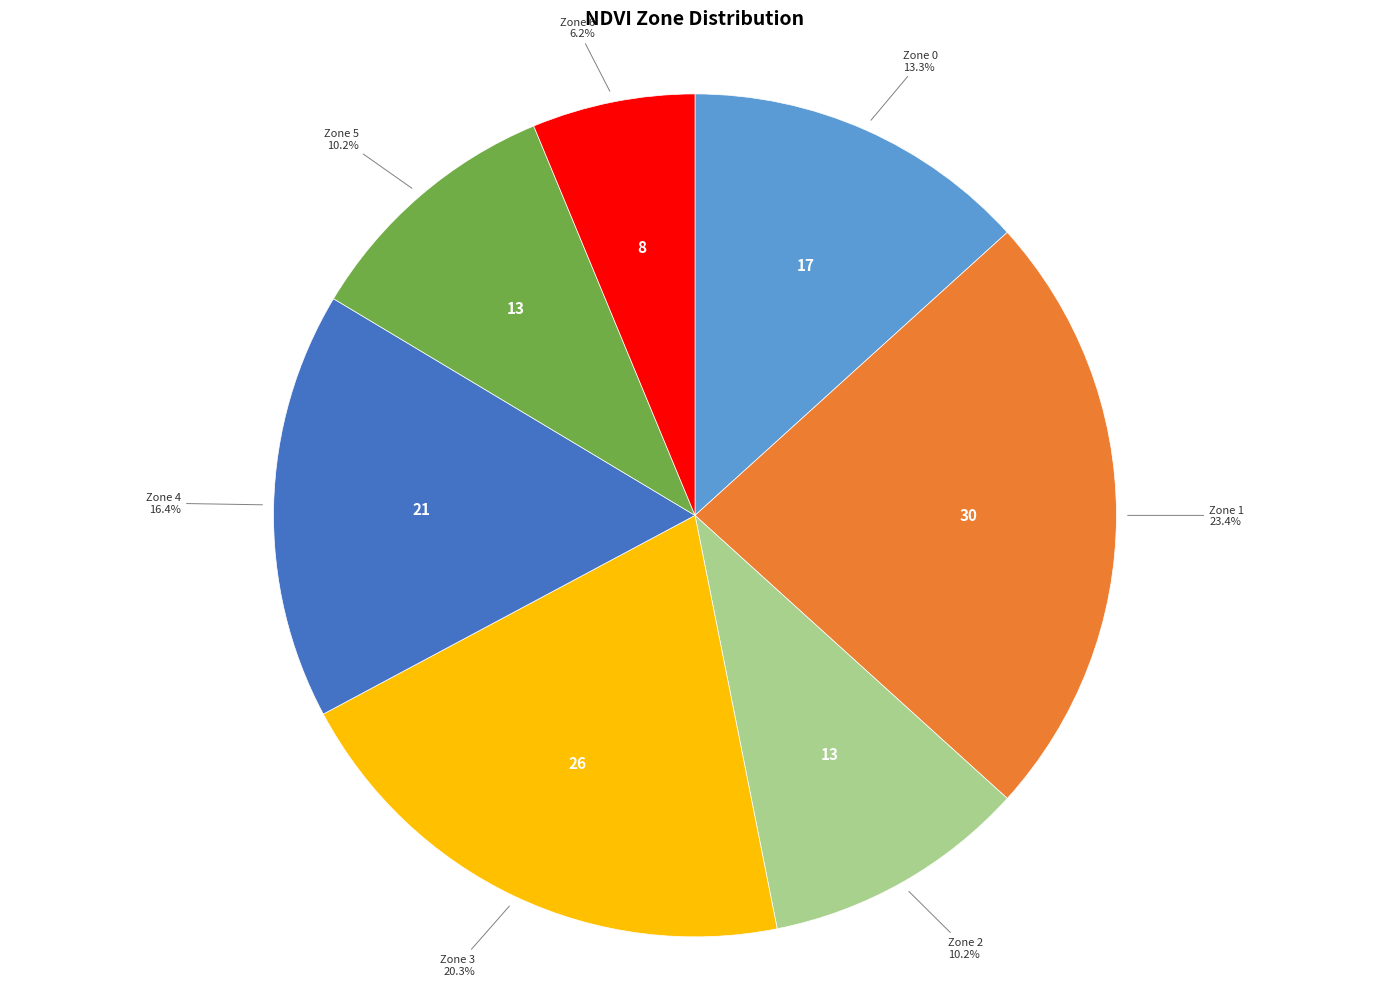

Is there a majority slice in this chart?

No